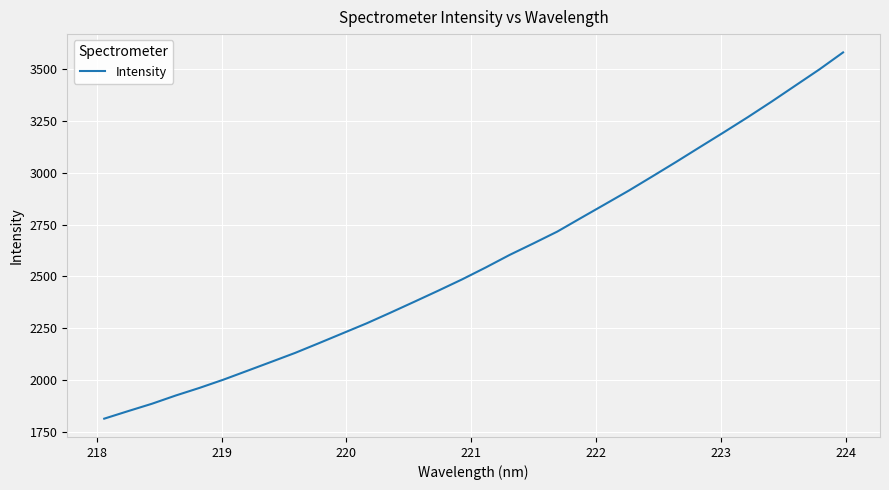

What is the minimum value shown in the chart?

1812.2